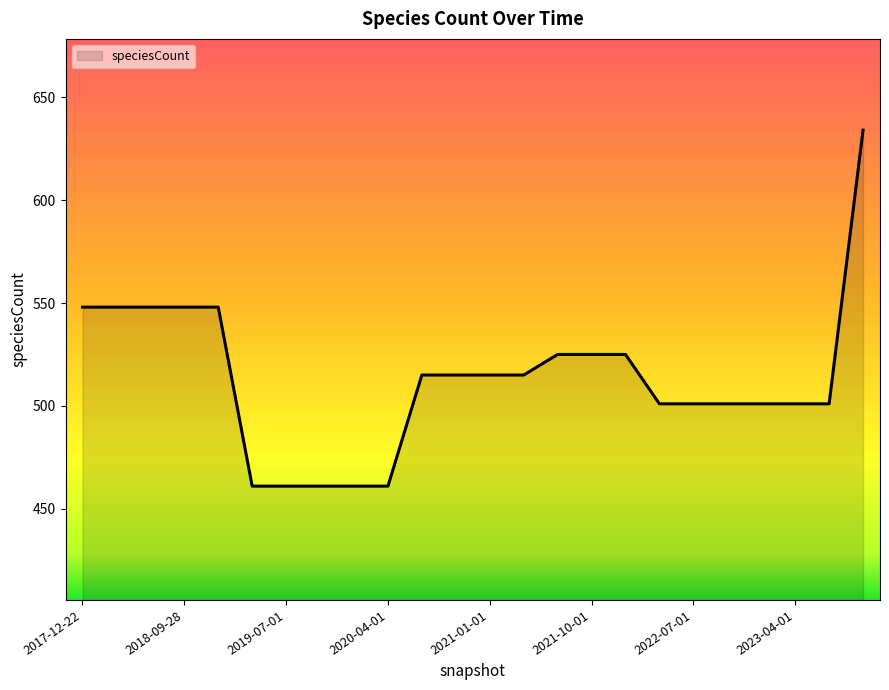

What is the difference between the maximum and second lowest values?

173